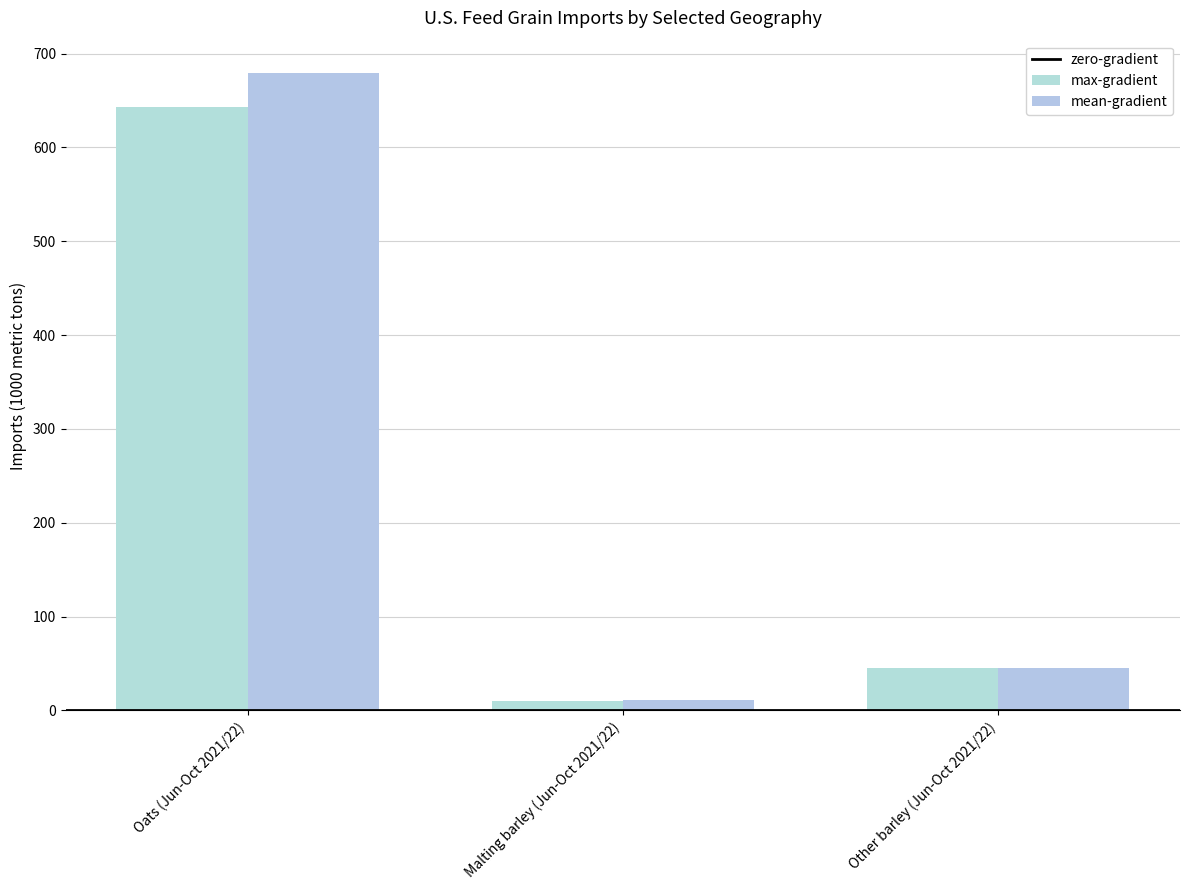

What is the difference between the mean-gradient values at Malting barley (Jun-Oct 2021/22) and Other barley (Jun-Oct 2021/22)?

34.4